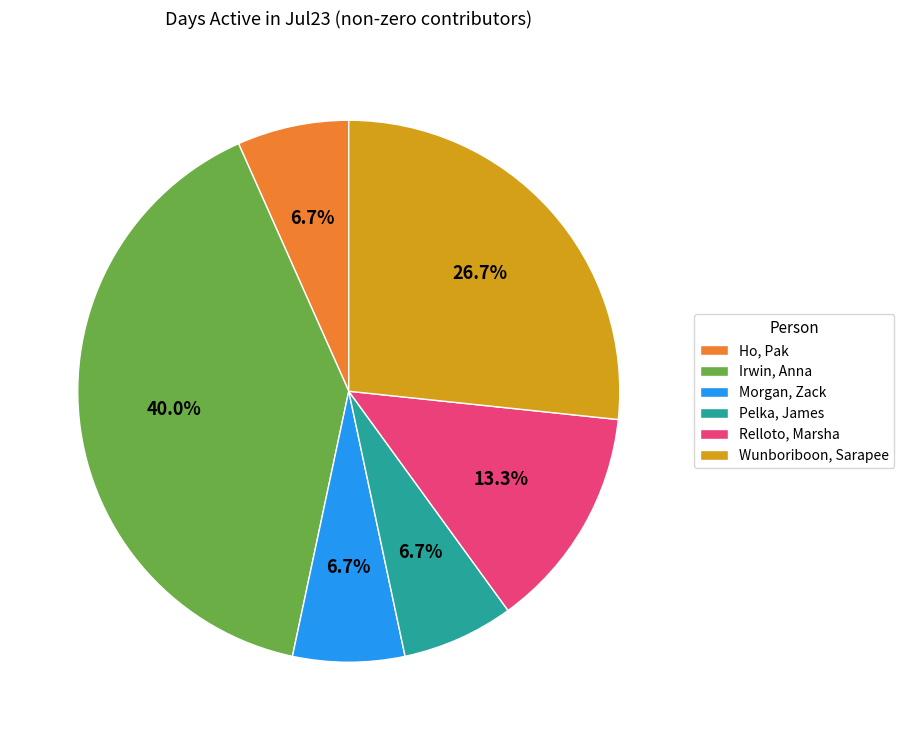

What is the ratio of the value at Relloto, Marsha to the value at Ho, Pak?

2.0